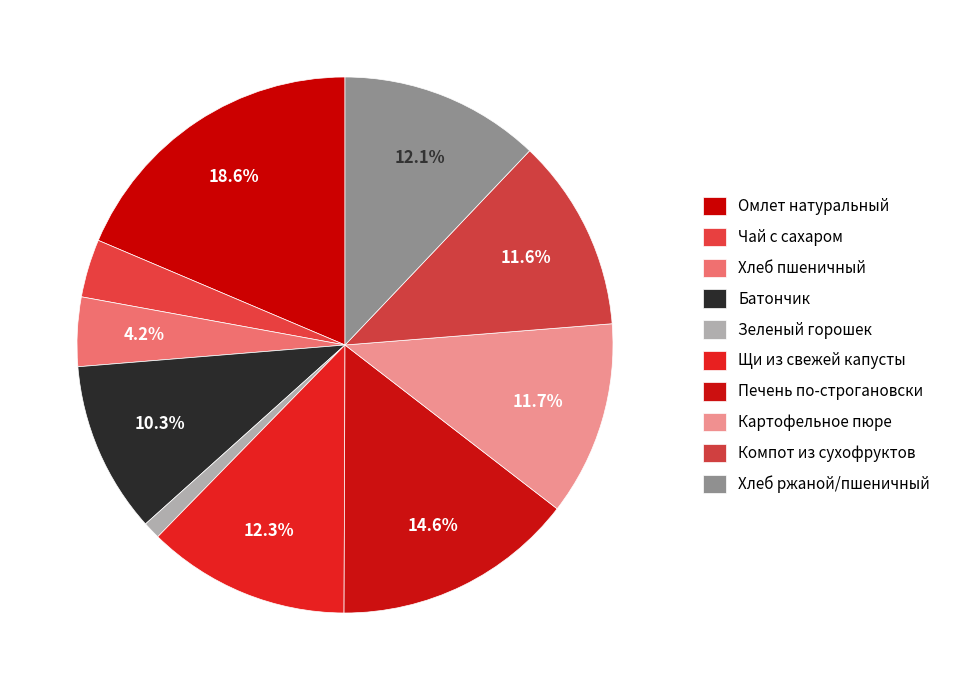

To the nearest percent, what portion does Зеленый горошек represent?

1%